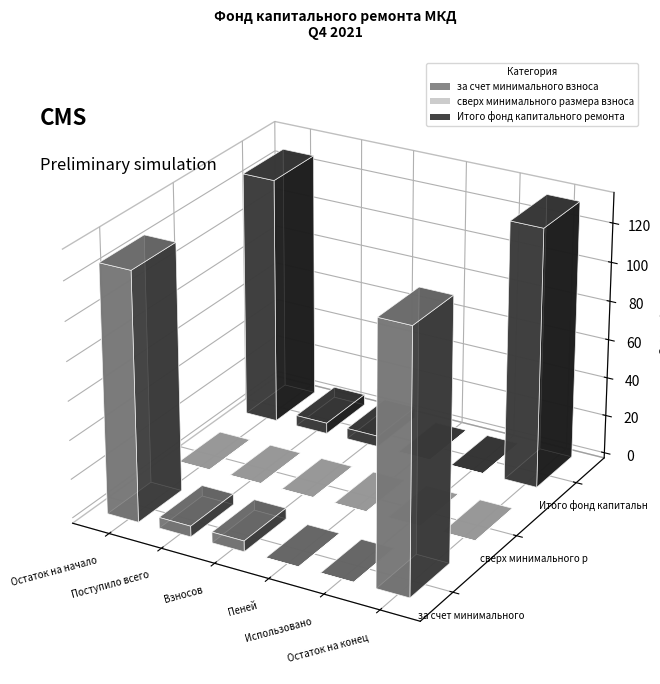

Between Остаток на начало and Взносов, which series saw the biggest shift?

за счет минимального взноса